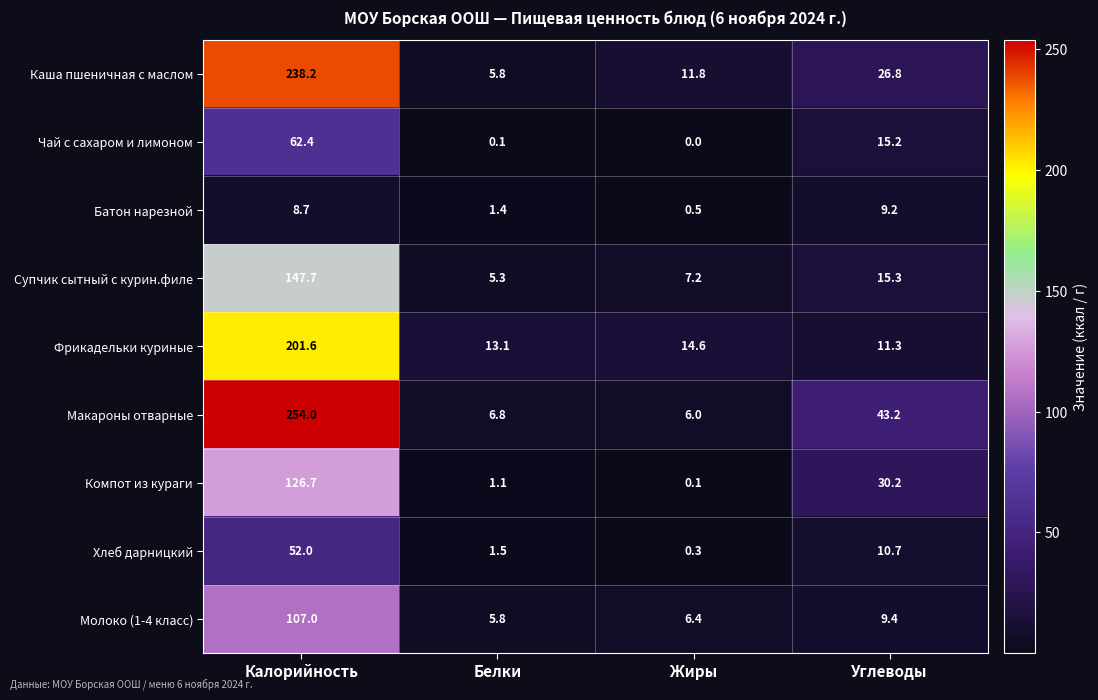

What is the difference between the highest and lowest values at Углеводы?

34.0